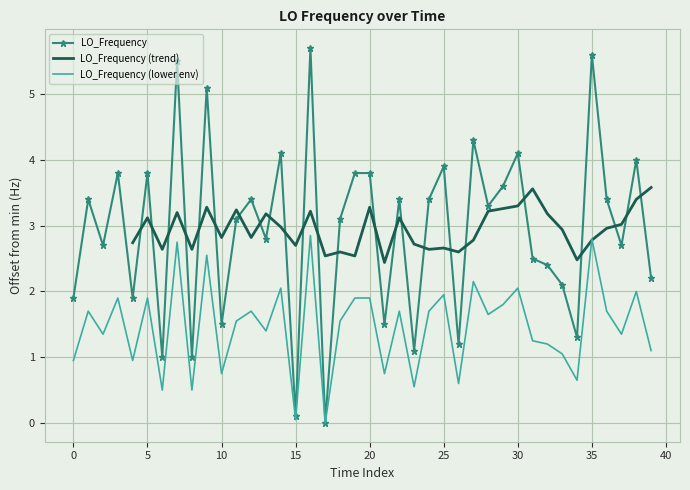

What is the sum of all values?

117.5